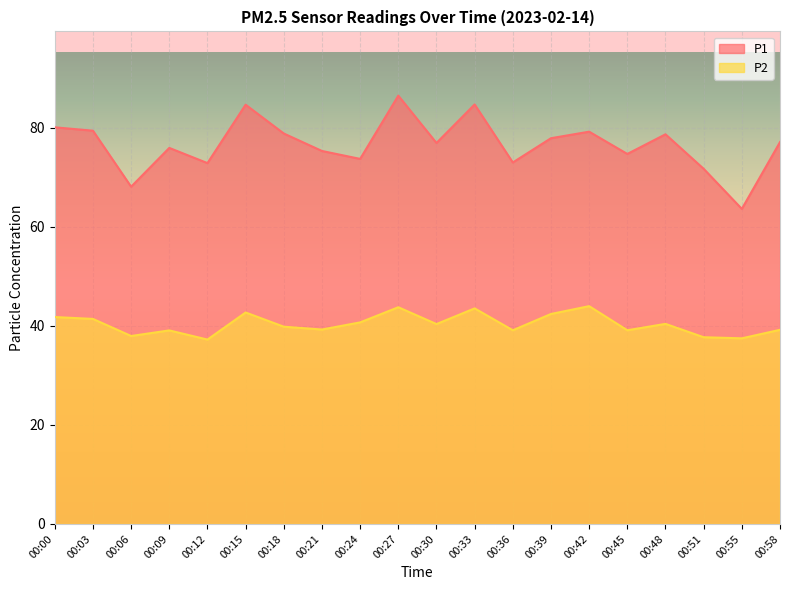

True or false: P1 and P2 cross at least once.

False